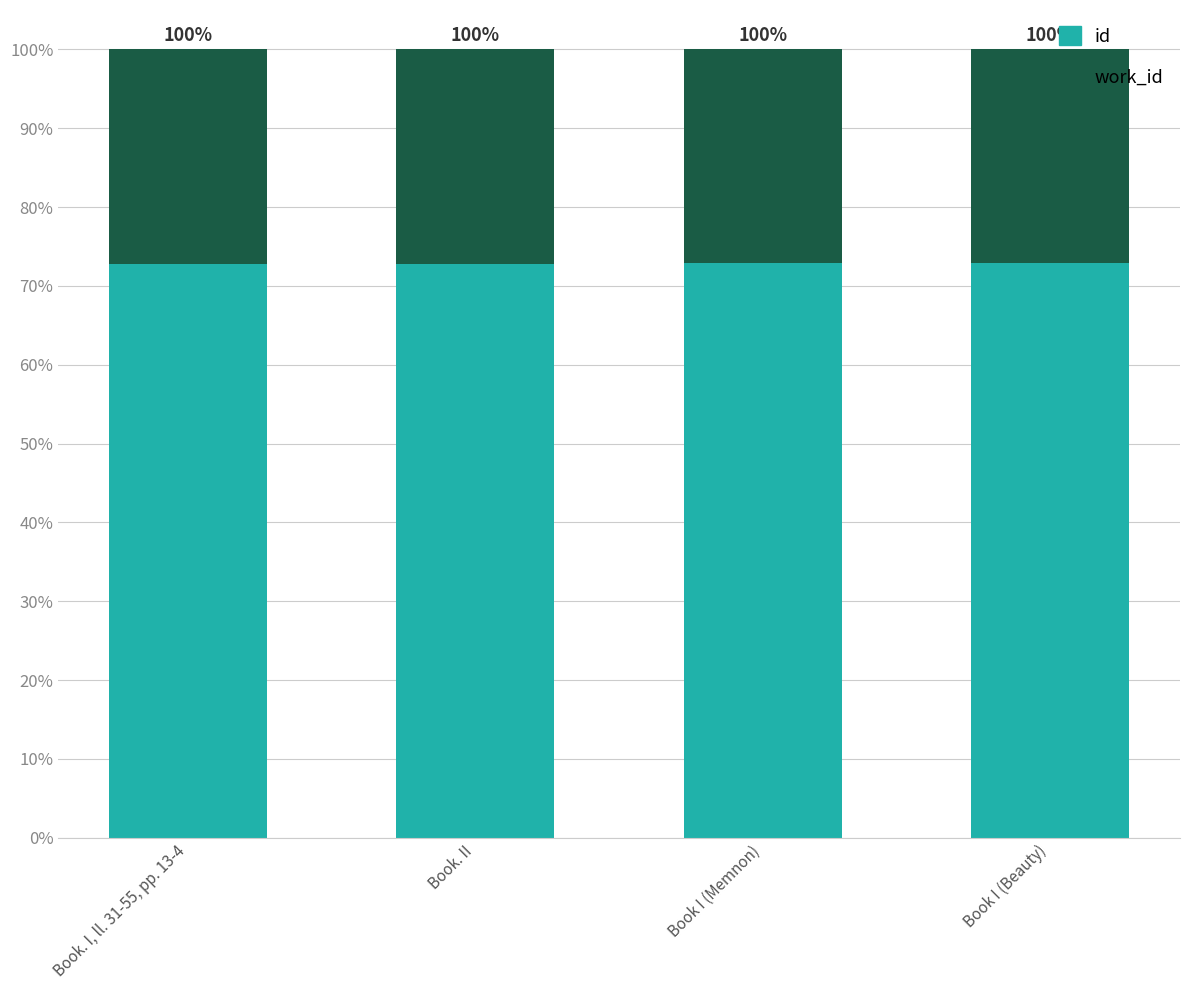

Are the bars horizontal?

No